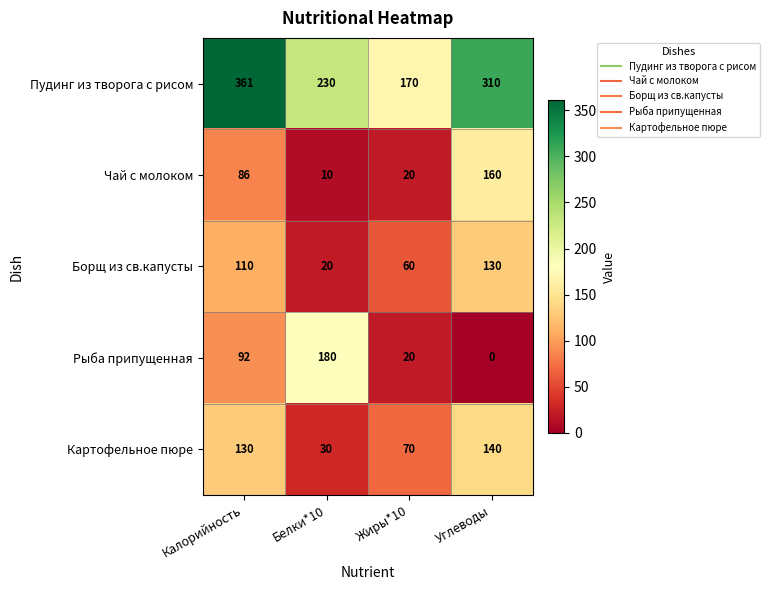

The Пудинг из творога с рисом series shows 230 at Белки*10. True or false?

True